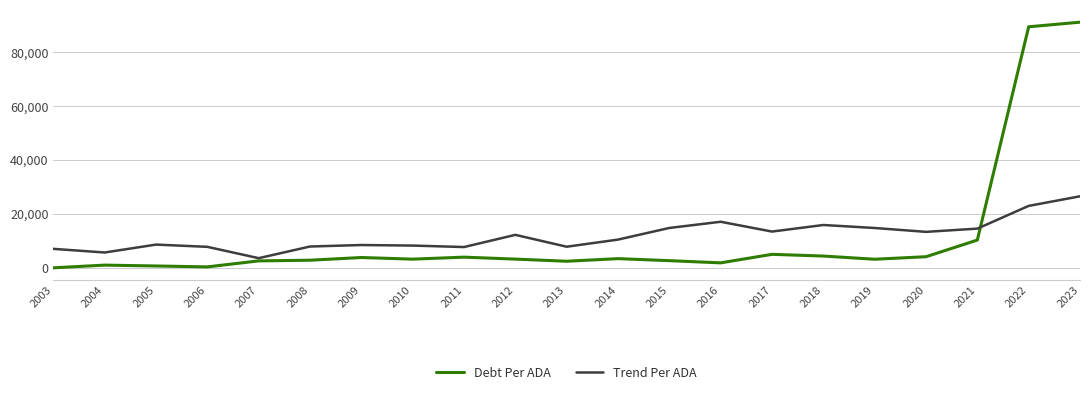

What is the total value across all series at 2004?

6680.2